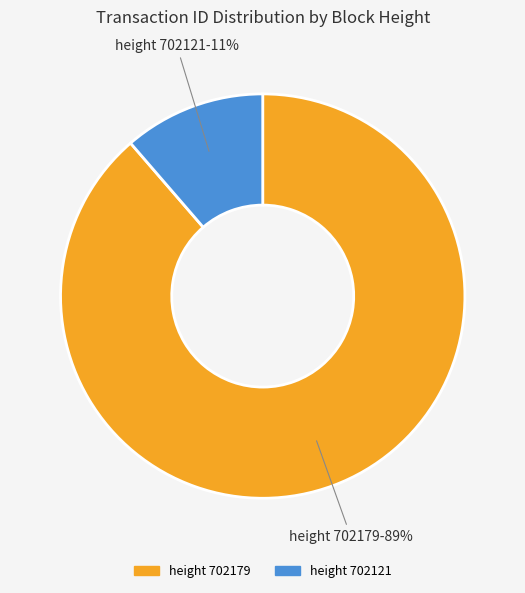

Is there a majority slice in this chart?

Yes